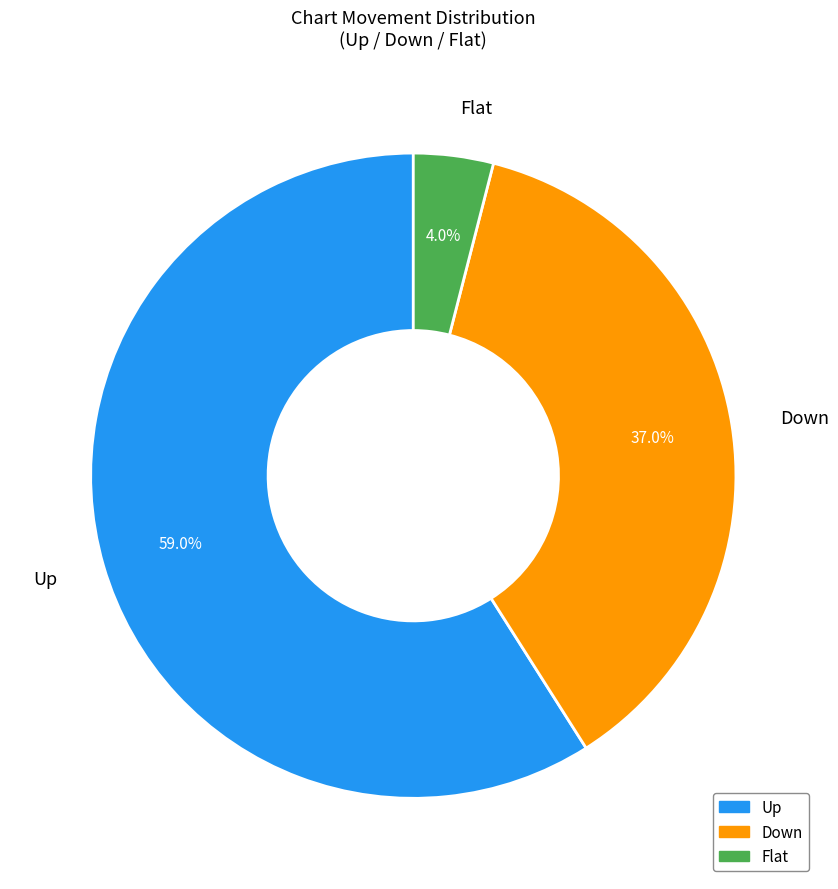

Do Up and Flat together represent more than half of the pie?

Yes